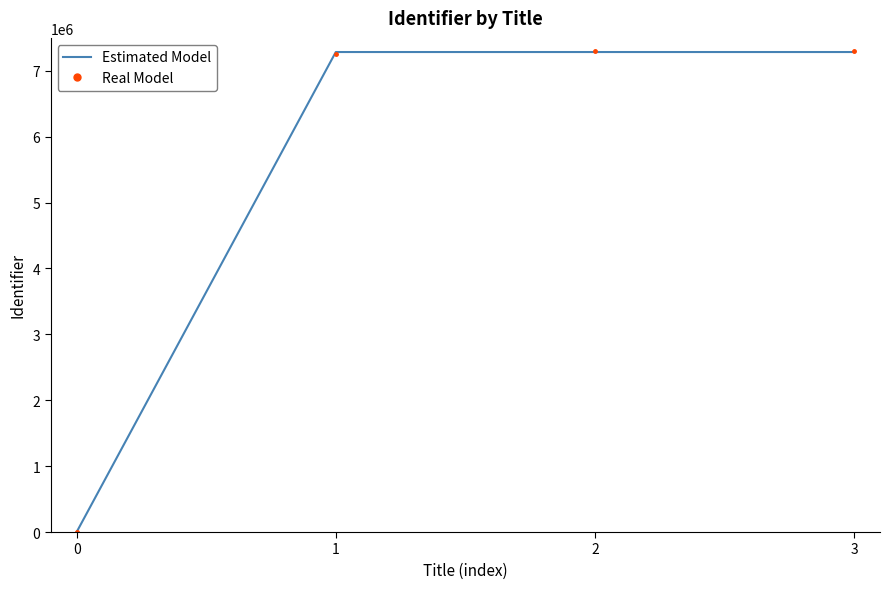

What is the greatest value displayed?

7301869